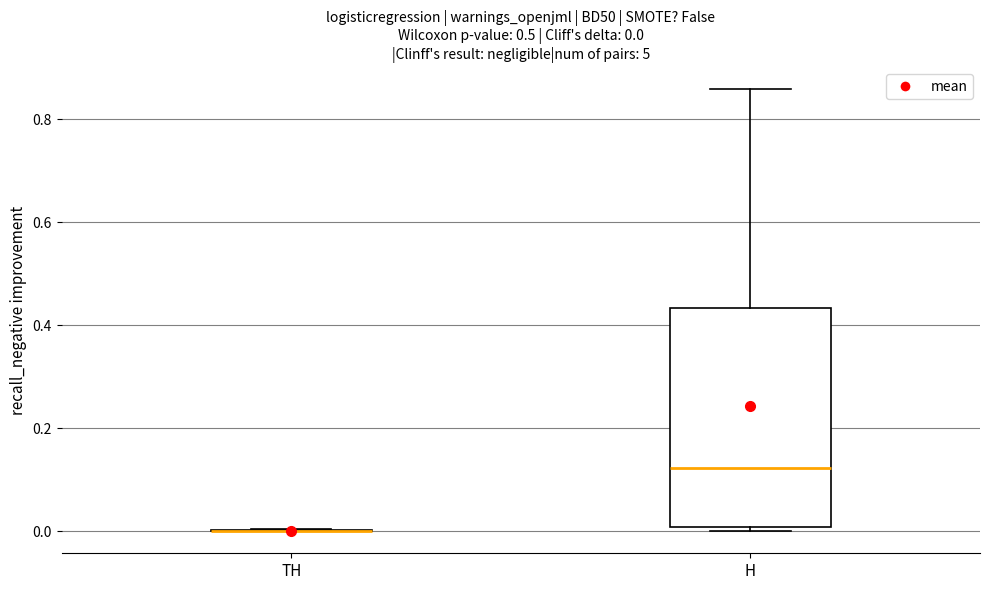

Which box is the tallest, from its lower edge to its upper edge?

H